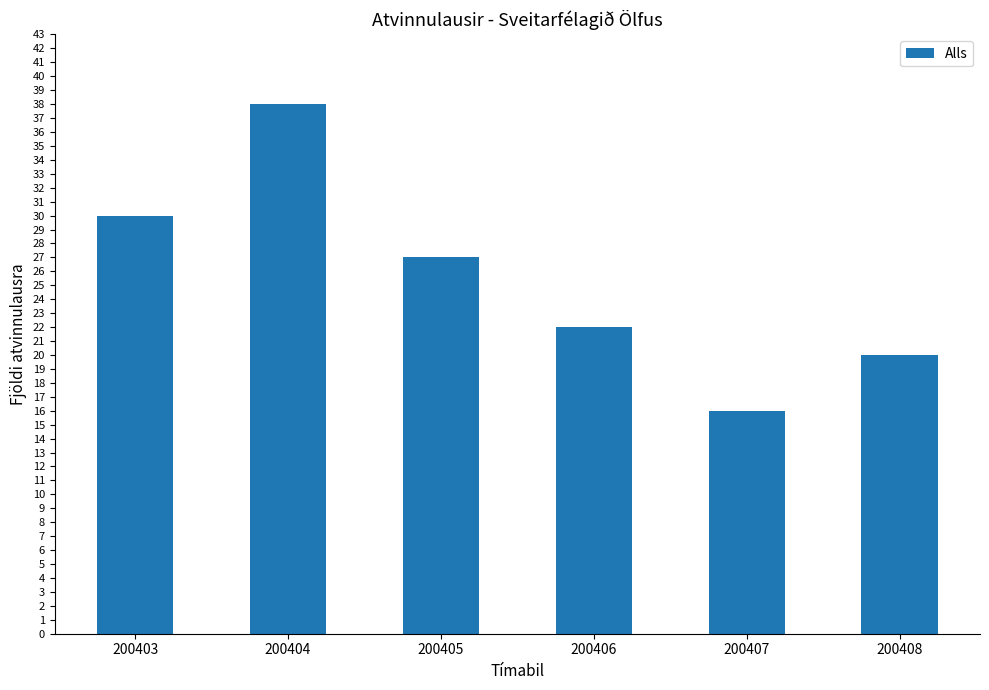

What is the maximum value shown in the chart?

38